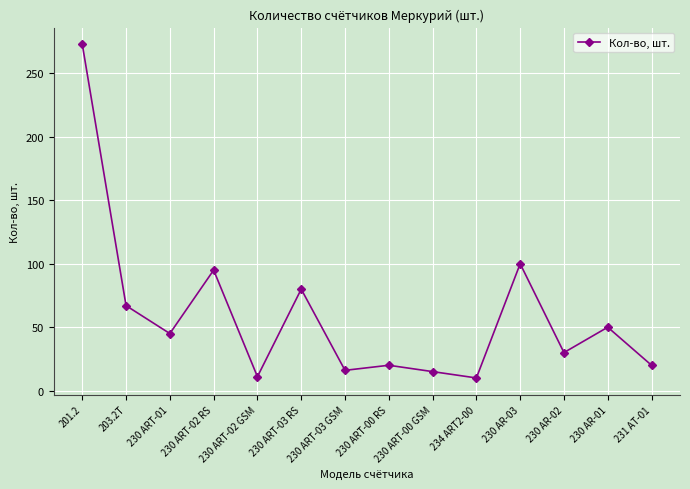

What is the change in value from 203.2Т to 234 ART2-00?

-57